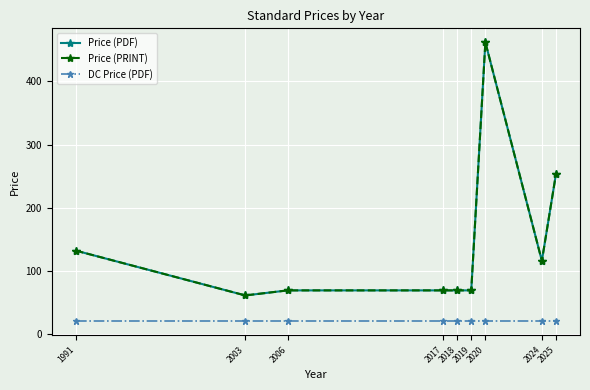

Is this an area chart (filled region under the line)?

No